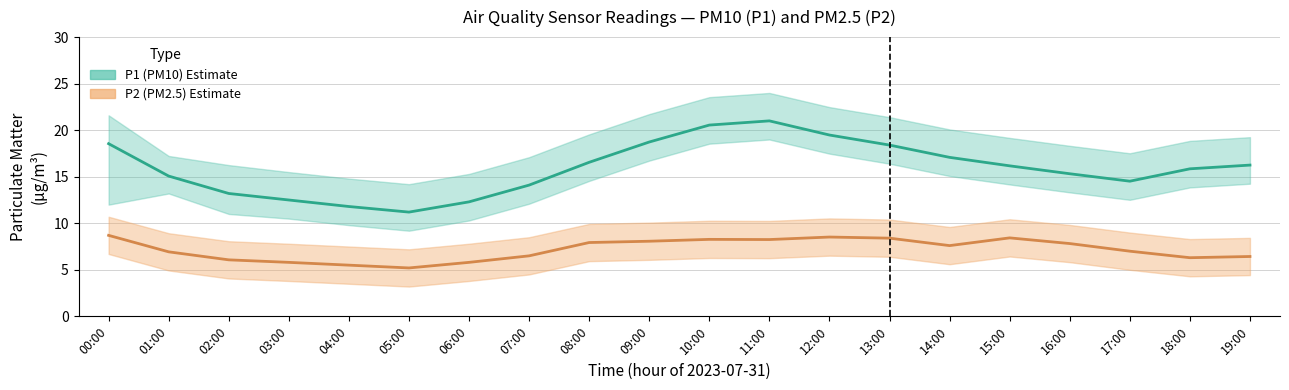

Is the value of P1 at 05:00 greater than the value of P2 at 16:00?

Yes